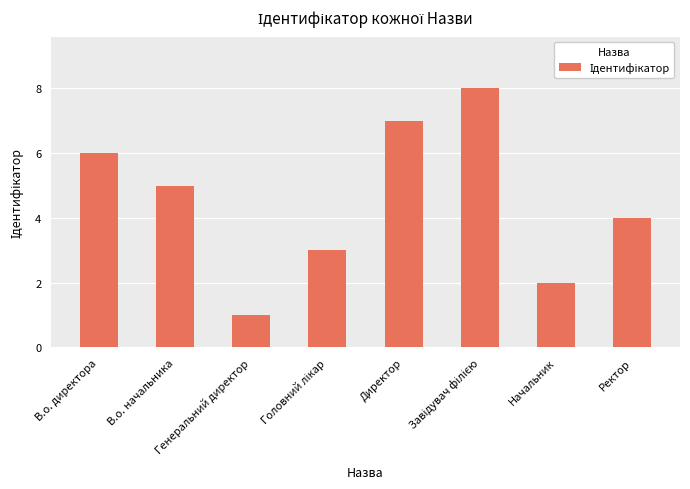

Does the chart contain any negative values?

No